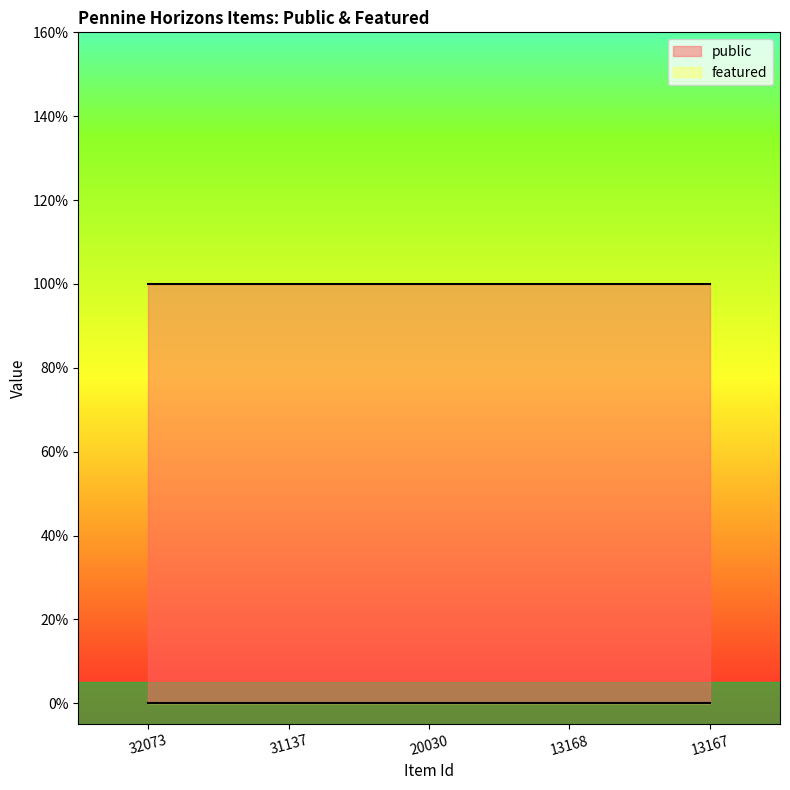

List the series in order of their overall mean, lowest first.

featured, public